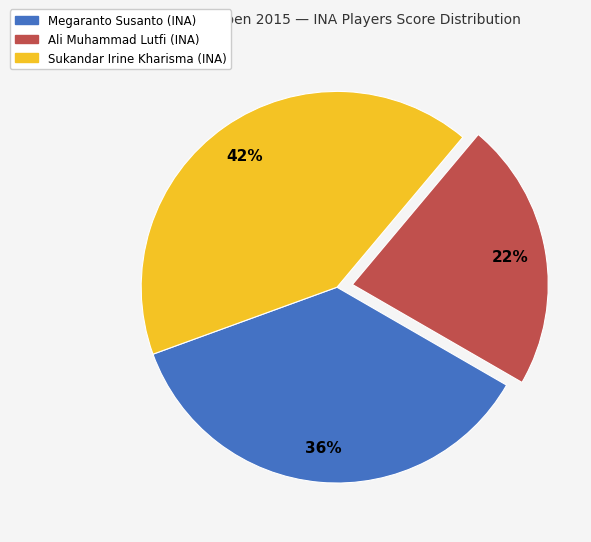

Is it true that Megaranto Susanto (INA) is 36% of the pie?

True